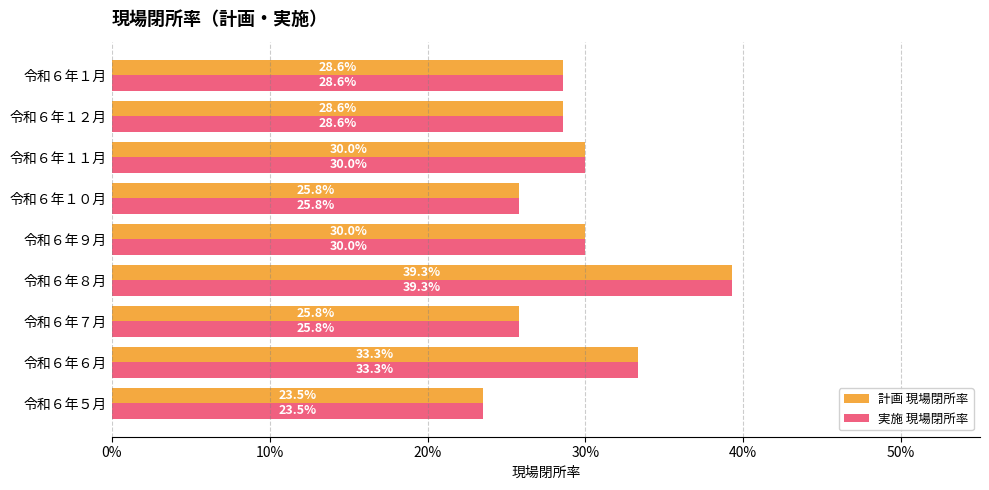

What is the value of the 計画 現場閉所率 bar at the 4th from the left?

0.4